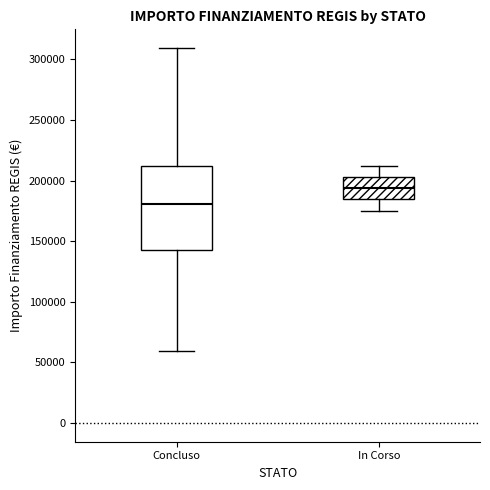

Reading left to right, read every box against the y-axis: the position of its median line, the range the box covers, and the ends of its whiskers. The values are not printed on the chart, so give them approximately, as read against the axis.

Concluso: median 180000, box 145000 to 210000, whiskers 60000 to 310000
In Corso: median 195000, box 185000 to 205000, whiskers 175000 to 210000